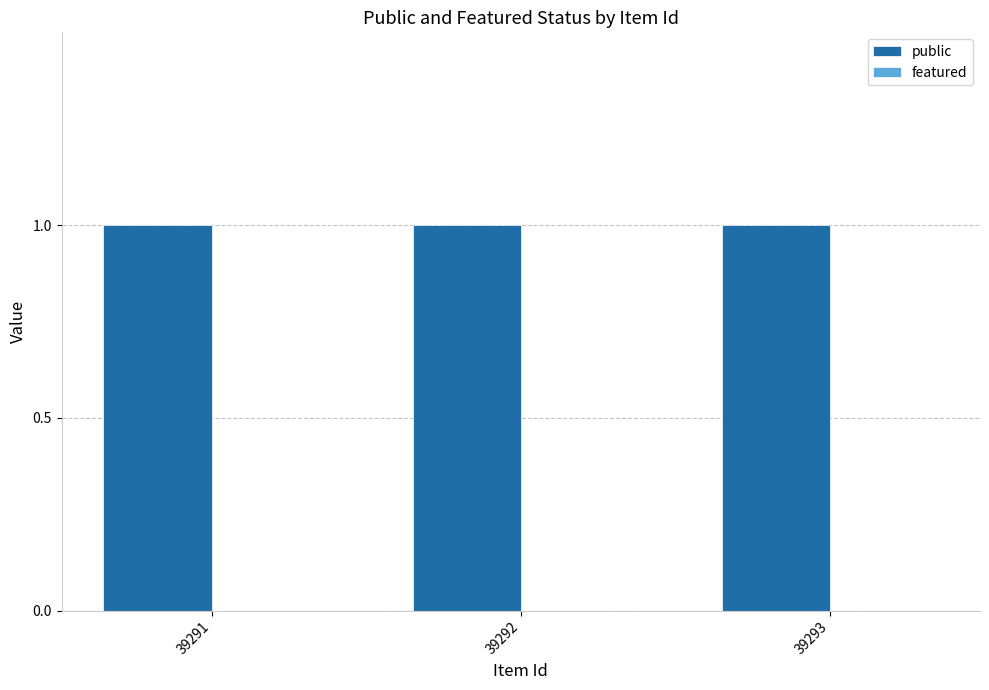

Which has a higher value, 39292 or 39291?

39292